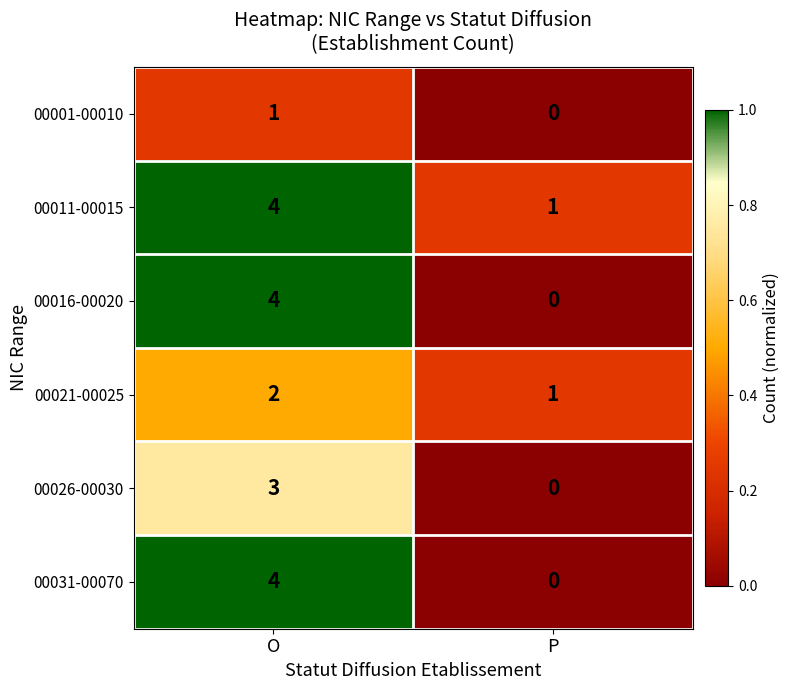

The 00026-00030 series shows 0 at P. True or false?

True